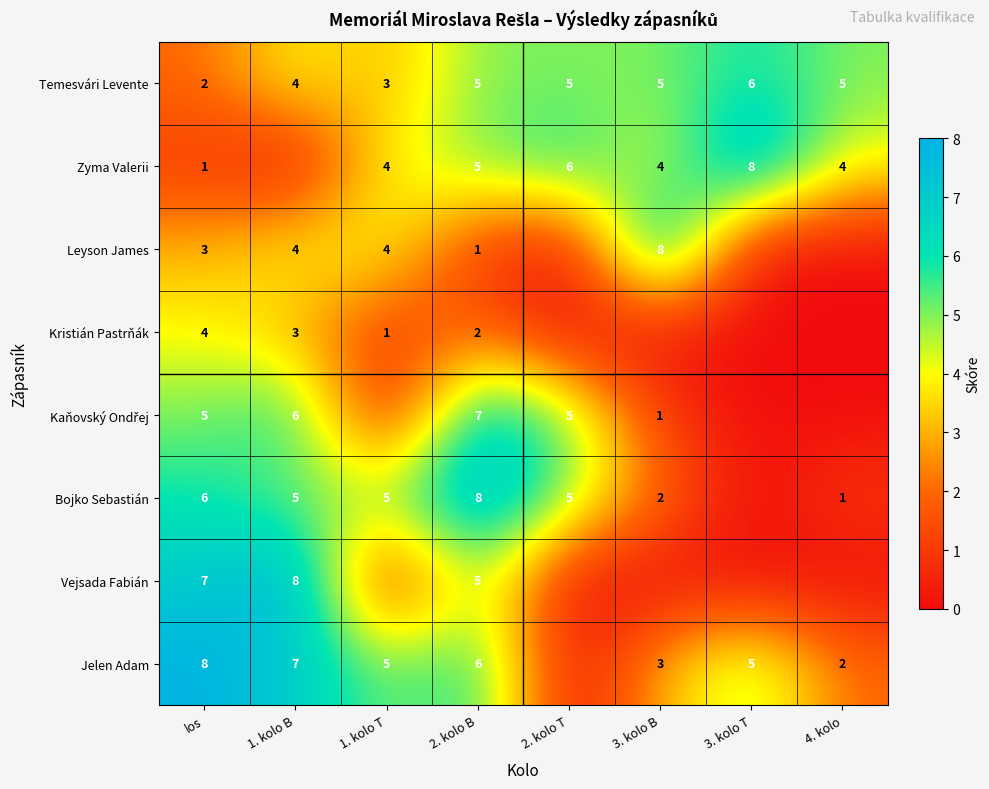

At which label does Temesvári Levente reach its peak?

3. kolo T